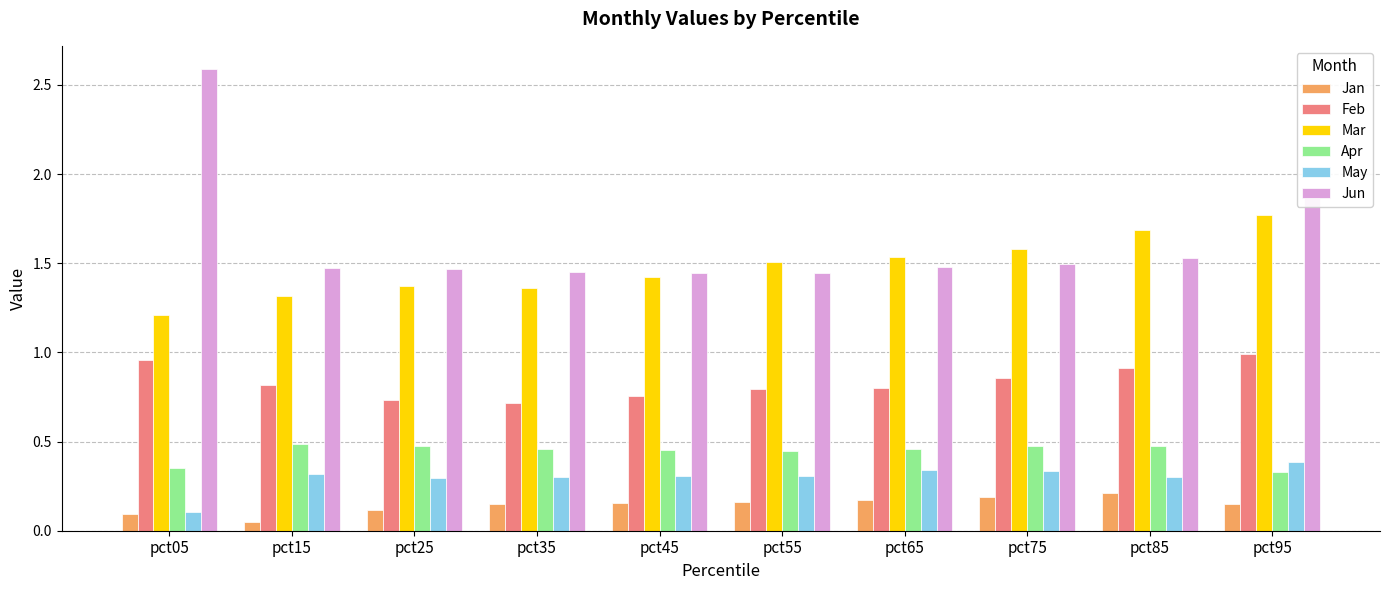

What is the difference between the maximum and minimum values in the Mar series?

0.6